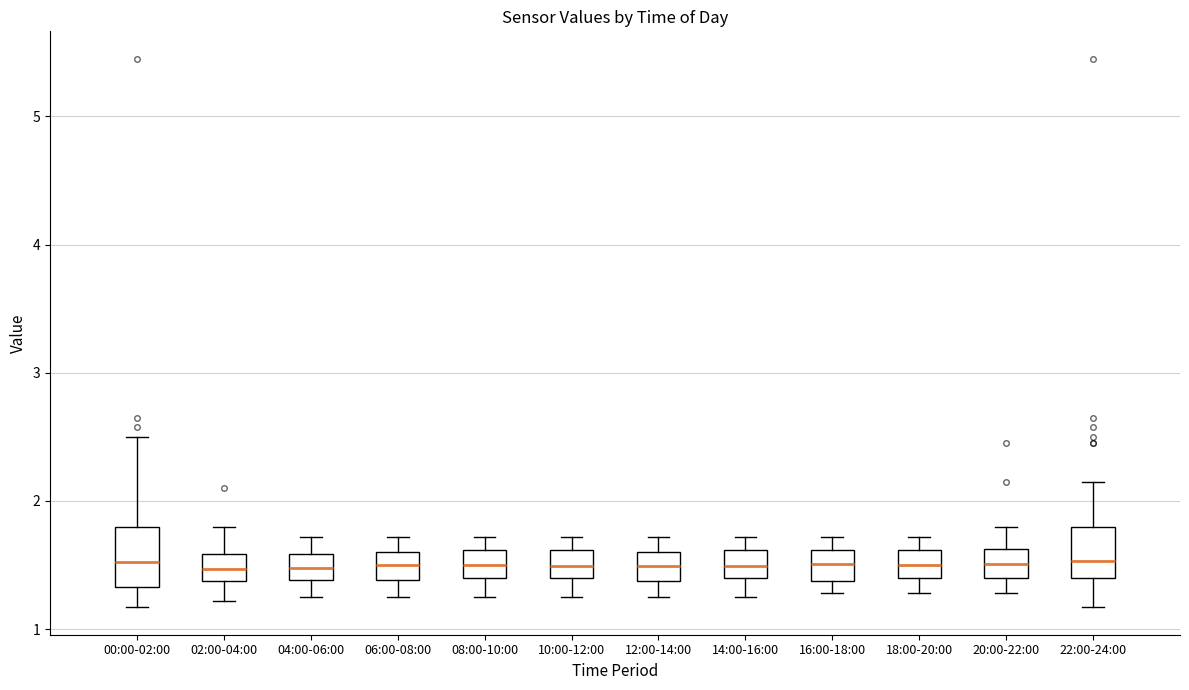

Reading left to right, read every box against the y-axis: the position of its median line, the range the box covers, and the ends of its whiskers. The values are not printed on the chart, so give them approximately, as read against the axis.

00:00-02:00: median 1.5, box 1.3 to 1.8, whiskers 1.2 to 2.5
02:00-04:00: median 1.5, box 1.4 to 1.6, whiskers 1.2 to 1.8
04:00-06:00: median 1.5, box 1.4 to 1.6, whiskers 1.3 to 1.7
06:00-08:00: median 1.5, box 1.4 to 1.6, whiskers 1.3 to 1.7
08:00-10:00: median 1.5, box 1.4 to 1.6, whiskers 1.3 to 1.7
10:00-12:00: median 1.5, box 1.4 to 1.6, whiskers 1.3 to 1.7
12:00-14:00: median 1.5, box 1.4 to 1.6, whiskers 1.3 to 1.7
14:00-16:00: median 1.5, box 1.4 to 1.6, whiskers 1.3 to 1.7
16:00-18:00: median 1.5, box 1.4 to 1.6, whiskers 1.3 to 1.7
18:00-20:00: median 1.5, box 1.4 to 1.6, whiskers 1.3 to 1.7
20:00-22:00: median 1.5, box 1.4 to 1.6, whiskers 1.3 to 1.8
22:00-24:00: median 1.5, box 1.4 to 1.8, whiskers 1.2 to 2.2